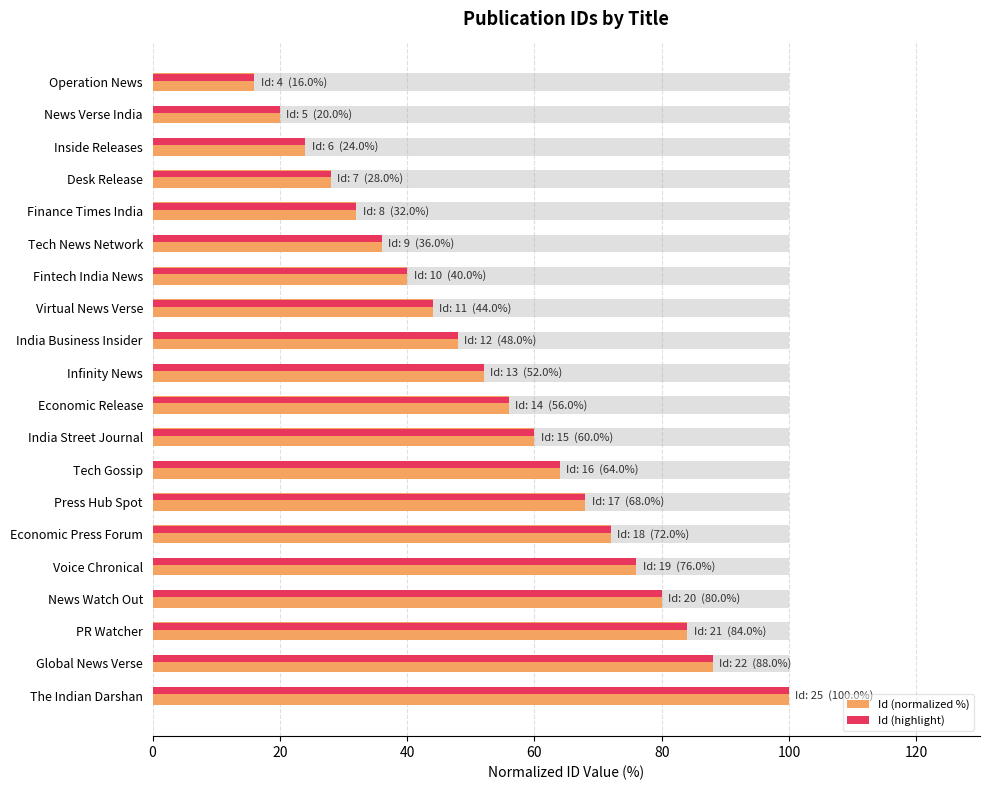

At how many categories does at least one series exceed 80?

3